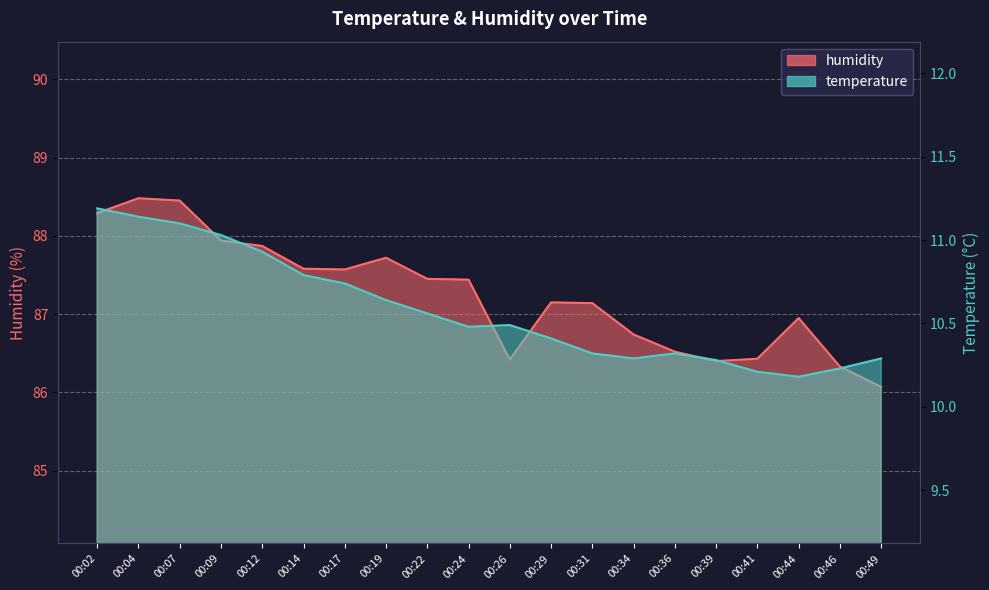

Where does the humidity series first go above 87?

00:02